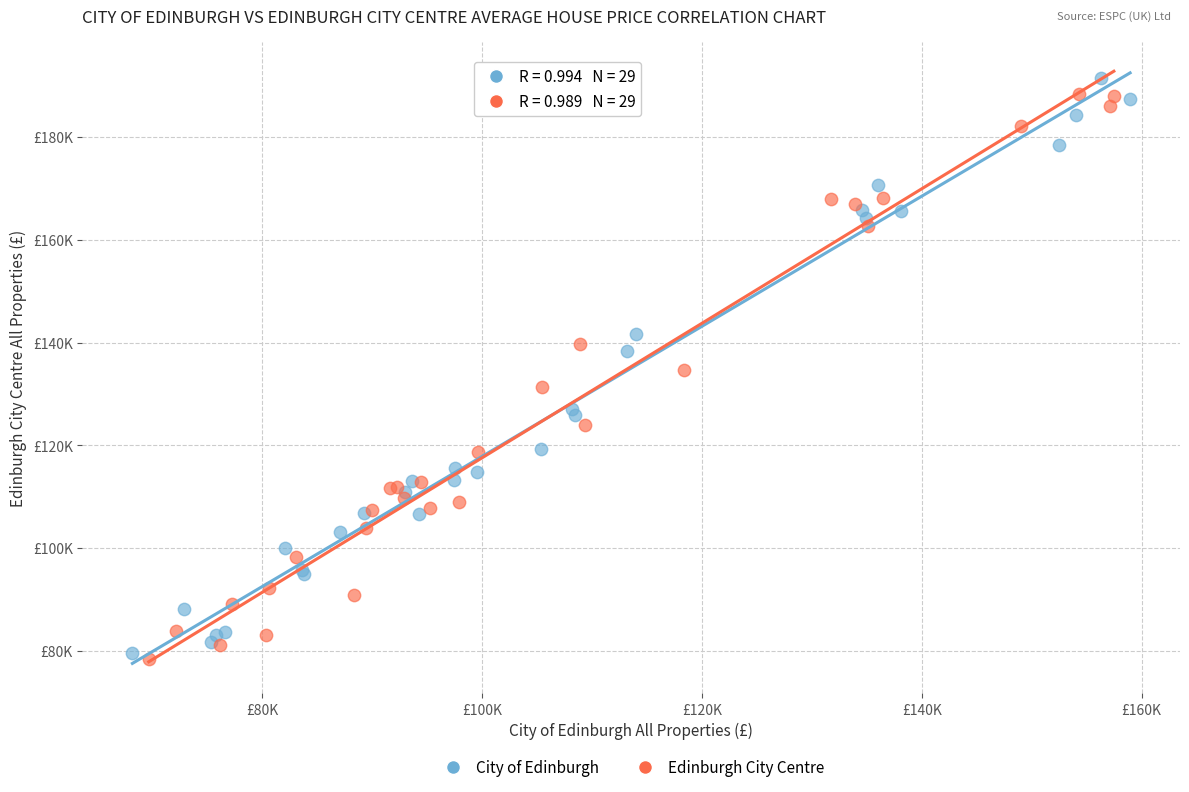

What are all the series names shown in the legend?

City of Edinburgh, Edinburgh City Centre